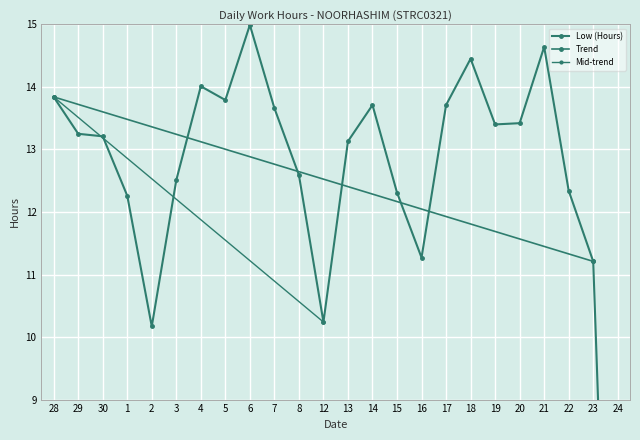

What is the sum of all values?

298.1